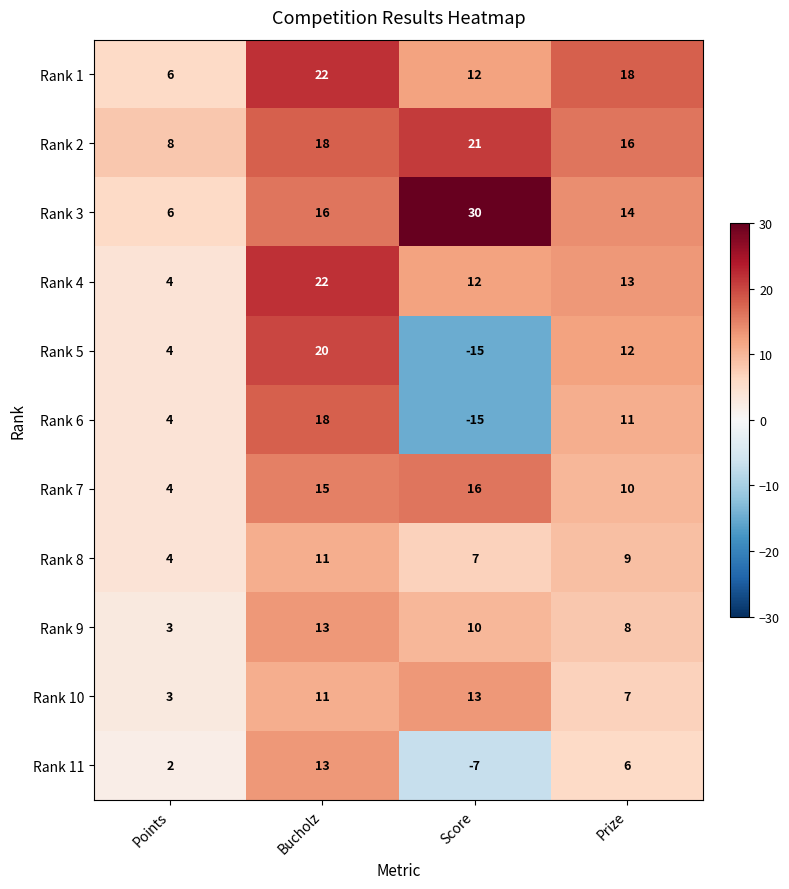

Is it true that Rank 9 equals 2 at Prize?

False